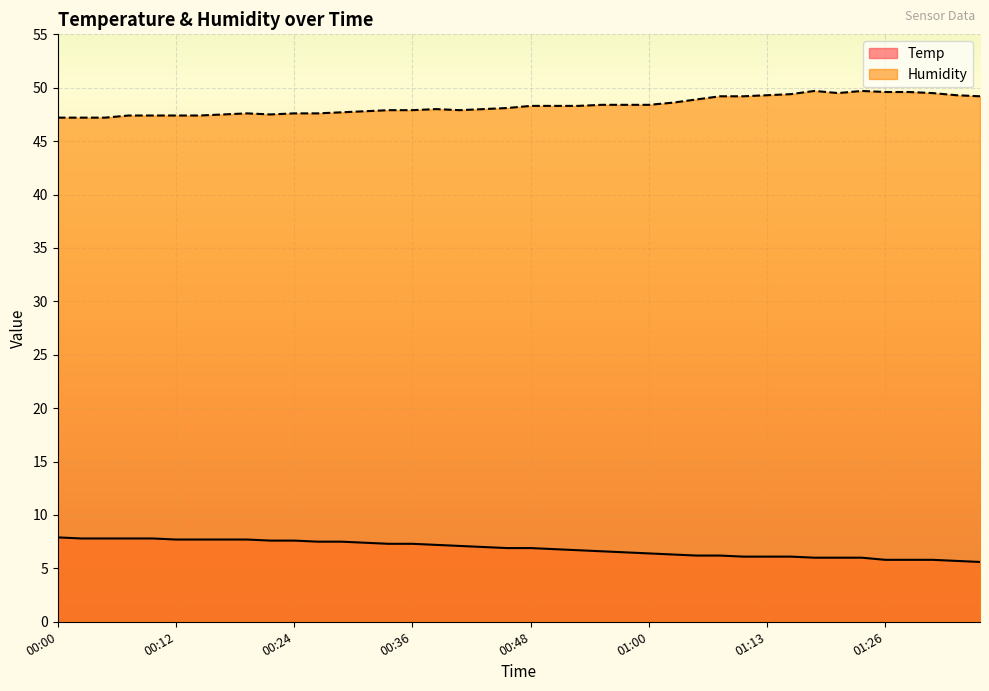

In Humidity, how many points are lower than both neighbors (excluding endpoints)?

3